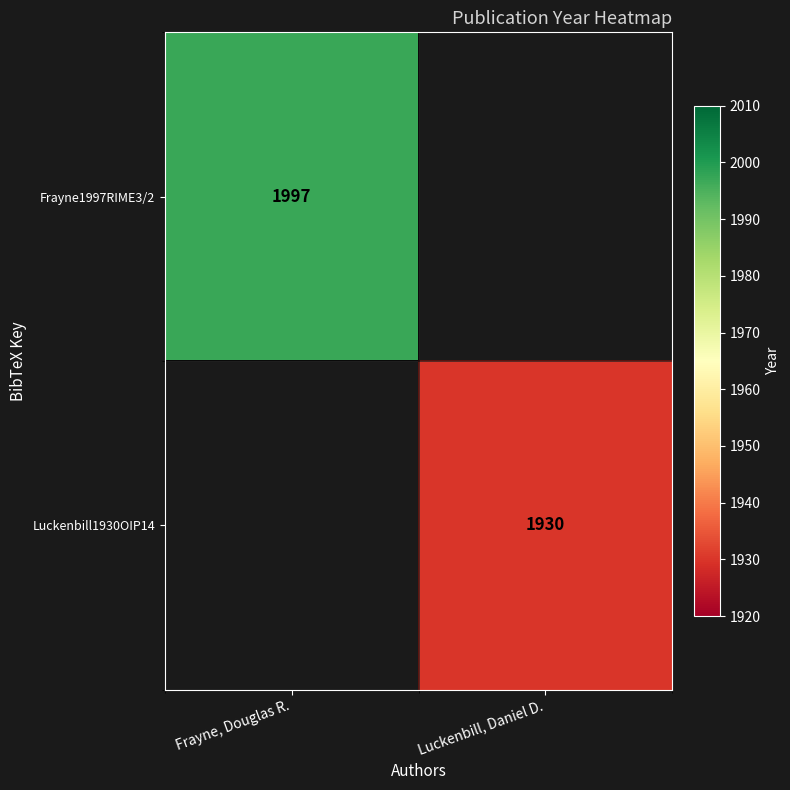

What is the greatest value displayed?

1997.0